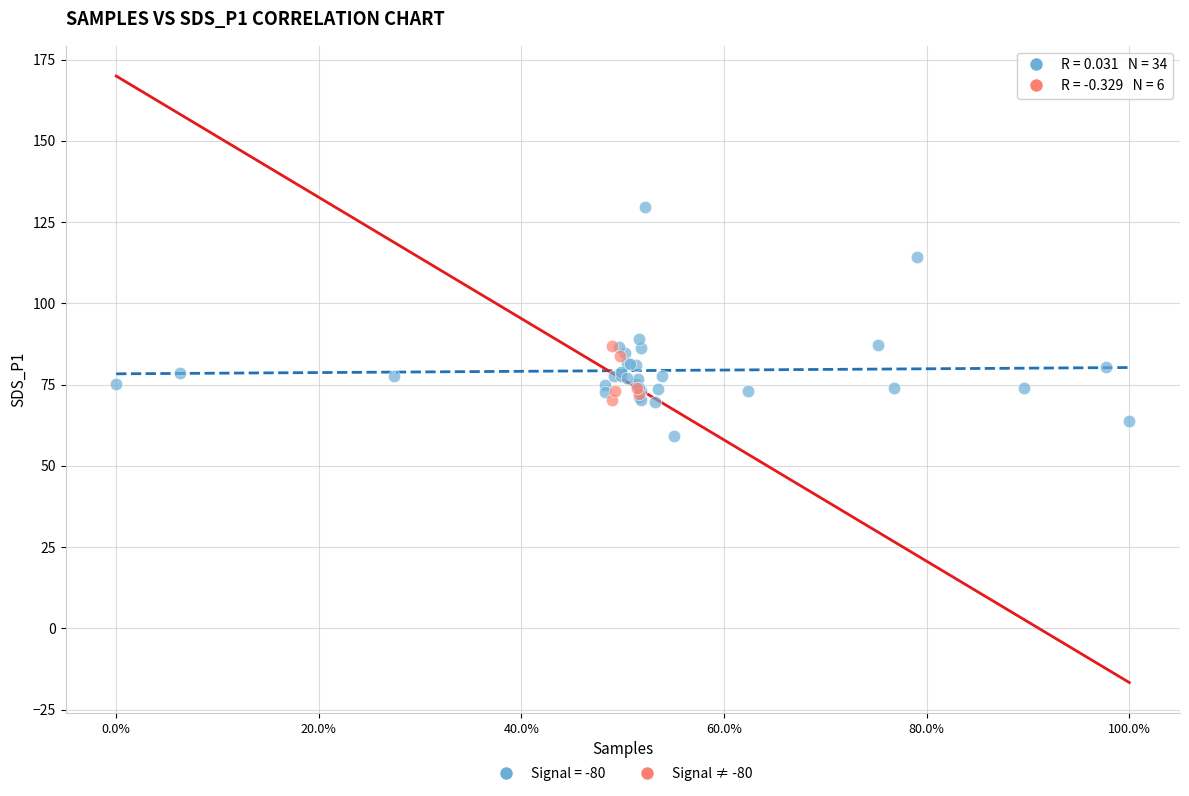

Which series has the largest Y range (max minus min)?

Signal = -80